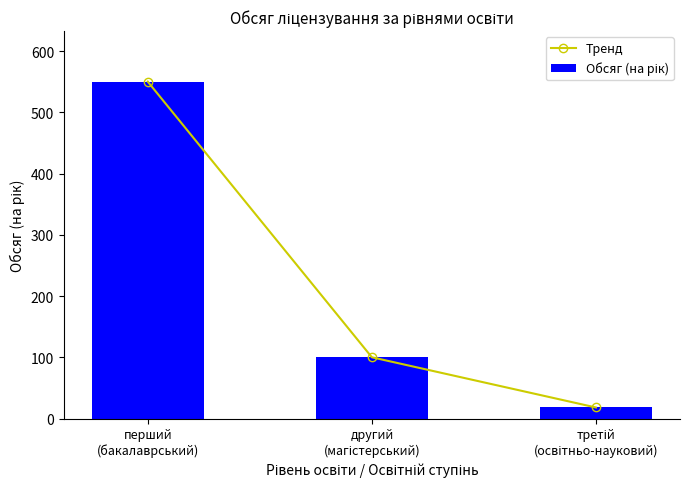

Count the number of data series in this chart.

2